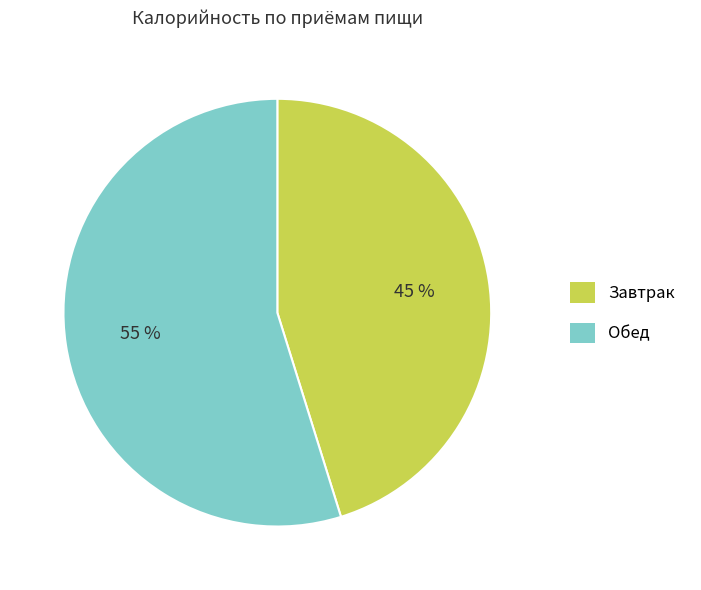

Which slice is the largest?

Обед